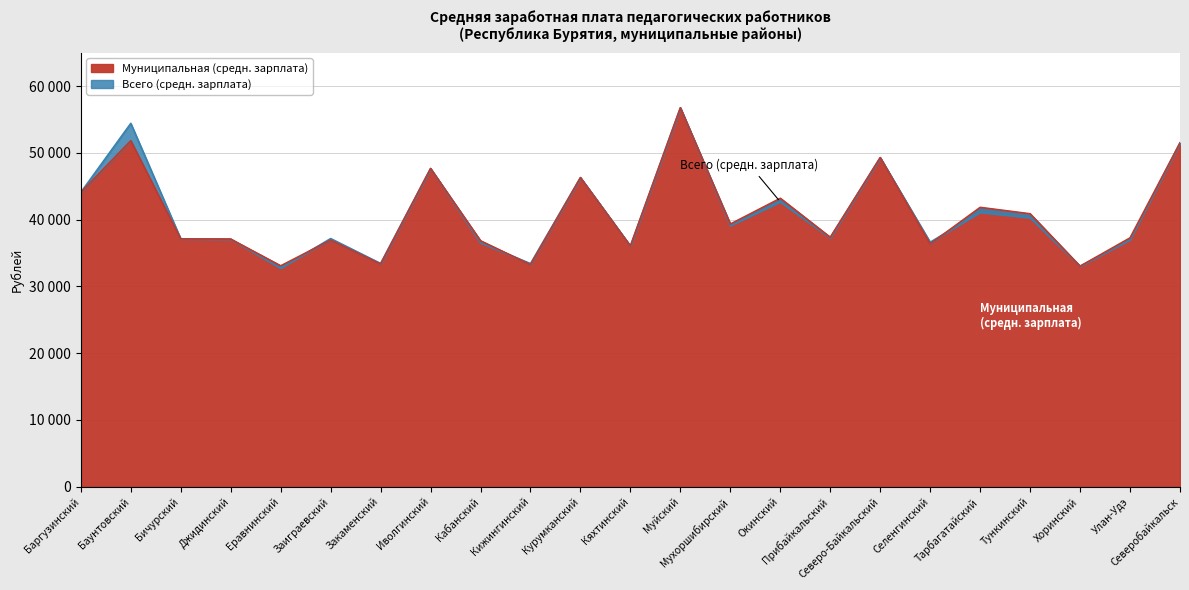

What is the difference between the maximum and minimum values in the Всего (средн. зарплата) series?

24039.1